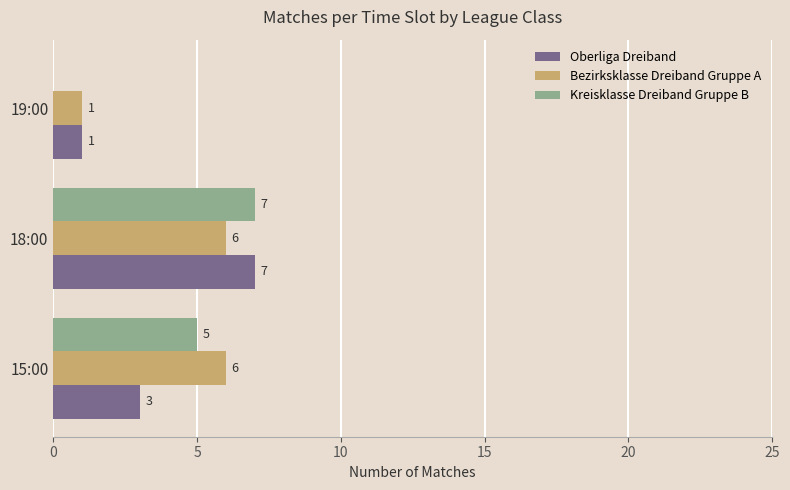

Between 18:00 and 19:00, which series saw the biggest shift?

Kreisklasse Dreiband Gruppe B